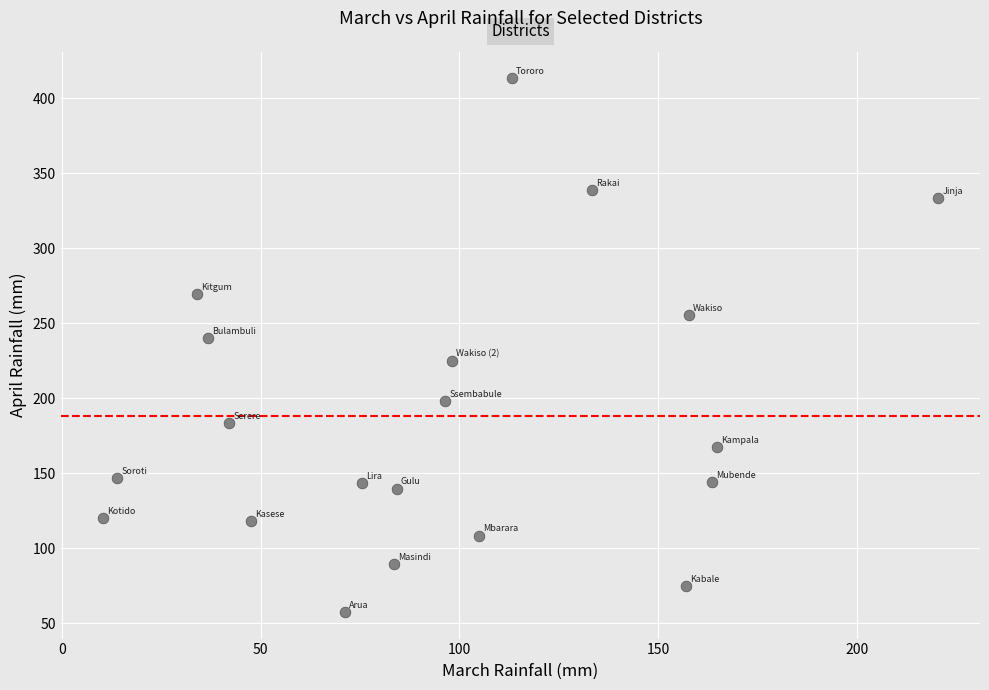

What Y value in the scatter plot is closest to 235?

239.9